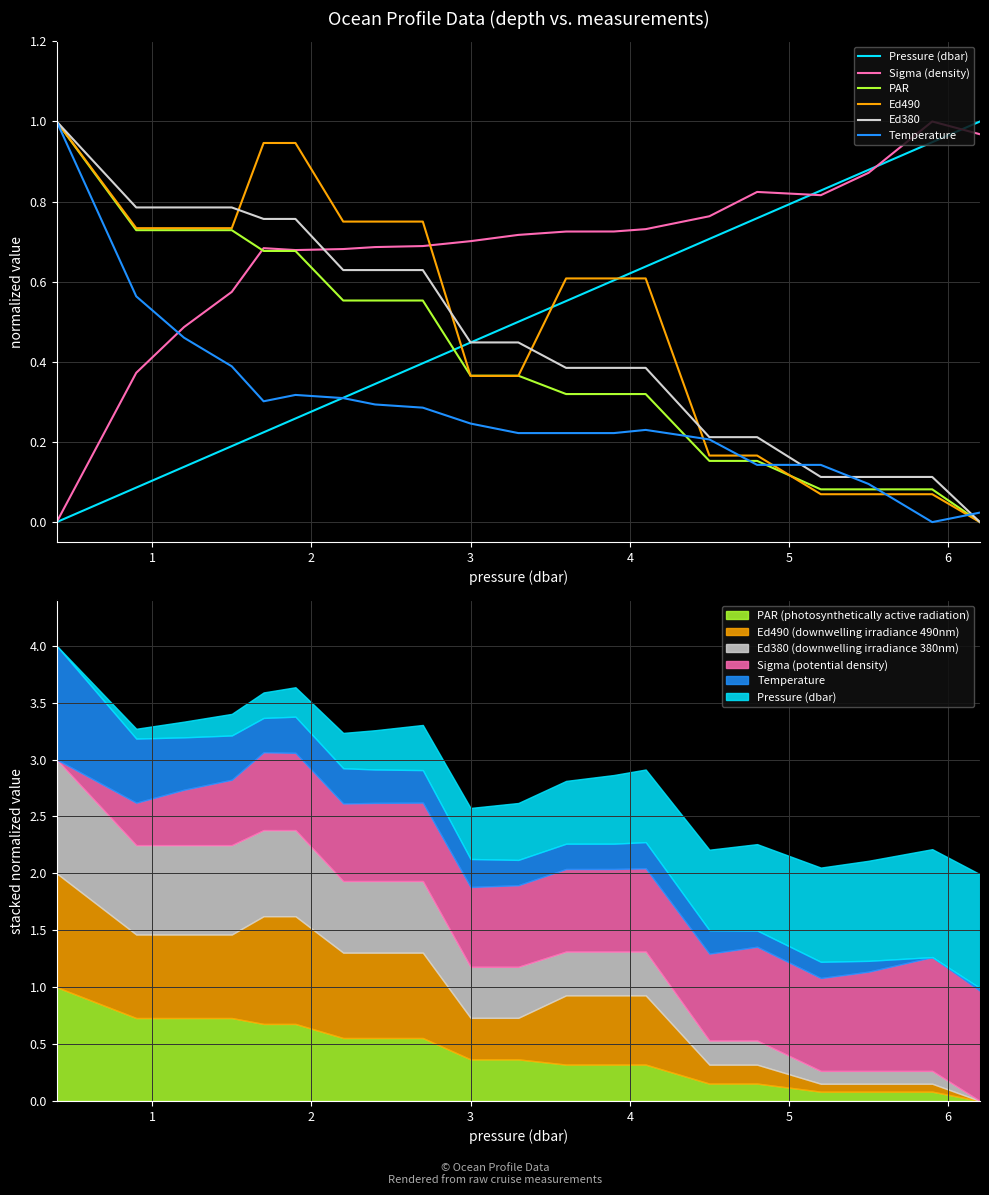

What is the sum of all Ed380 values?

9.6